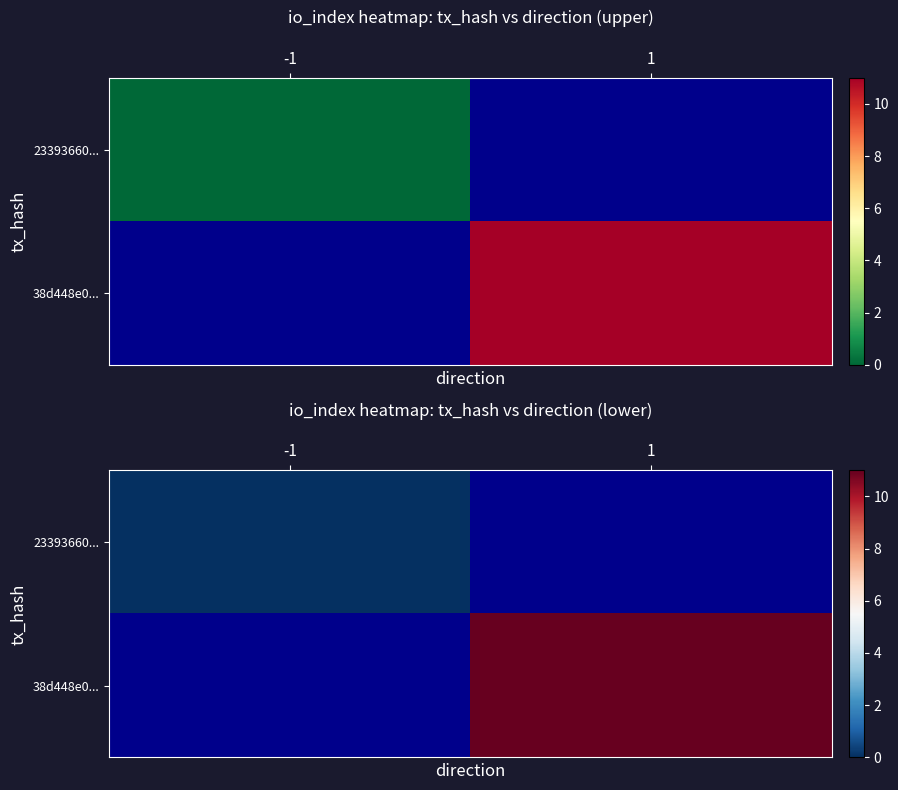

What value does the 38d448e0... series have at 1, to the nearest 10?

10